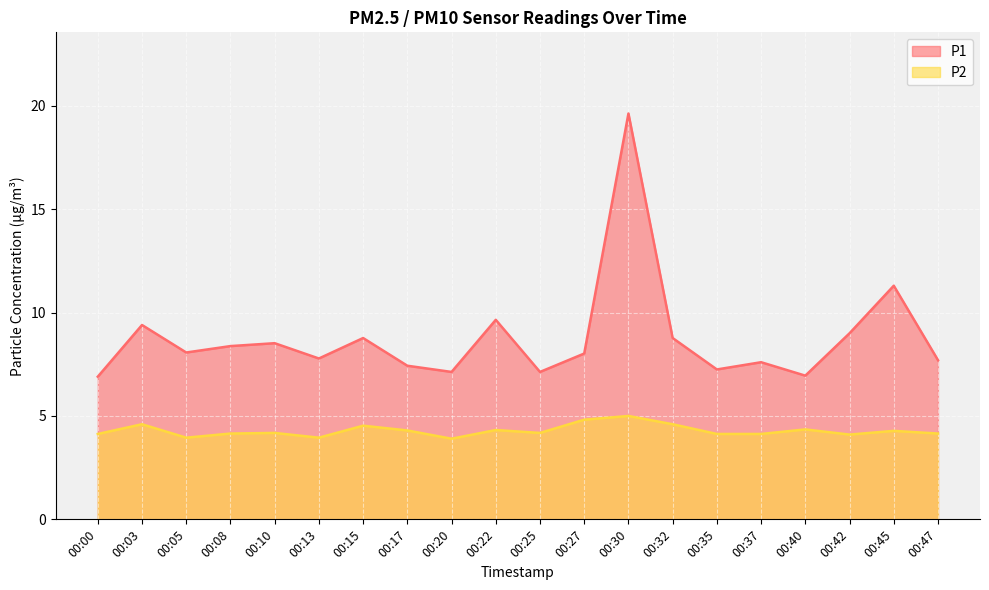

Which category has the lowest value across all series?

00:20